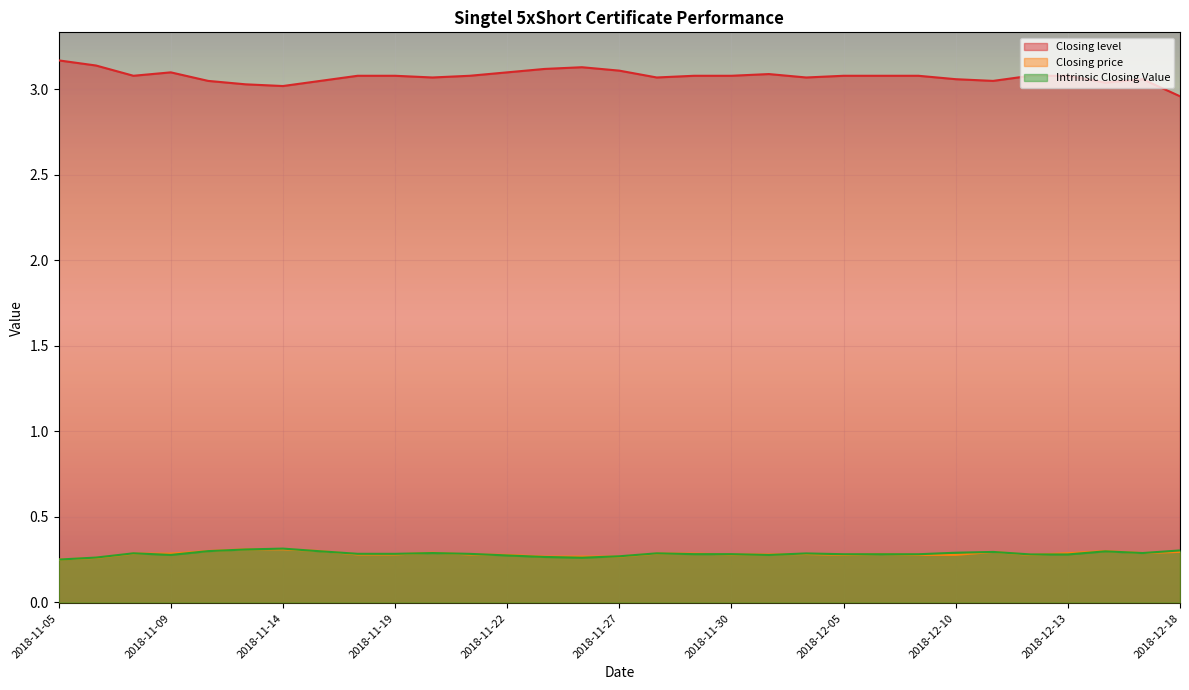

The value of Closing level at 2018-12-10 is 3.1. True or false?

True